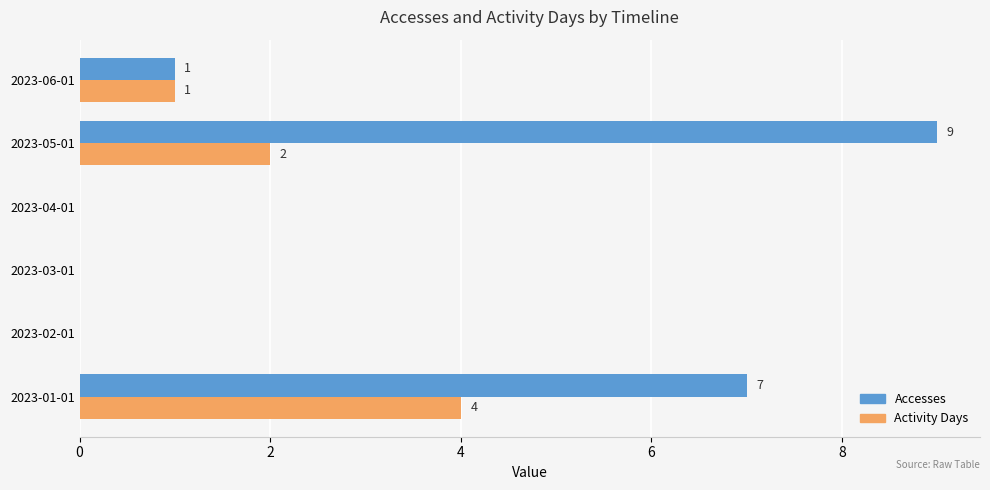

Is it true that Accesses equals 7 at 2023-01-01?

True